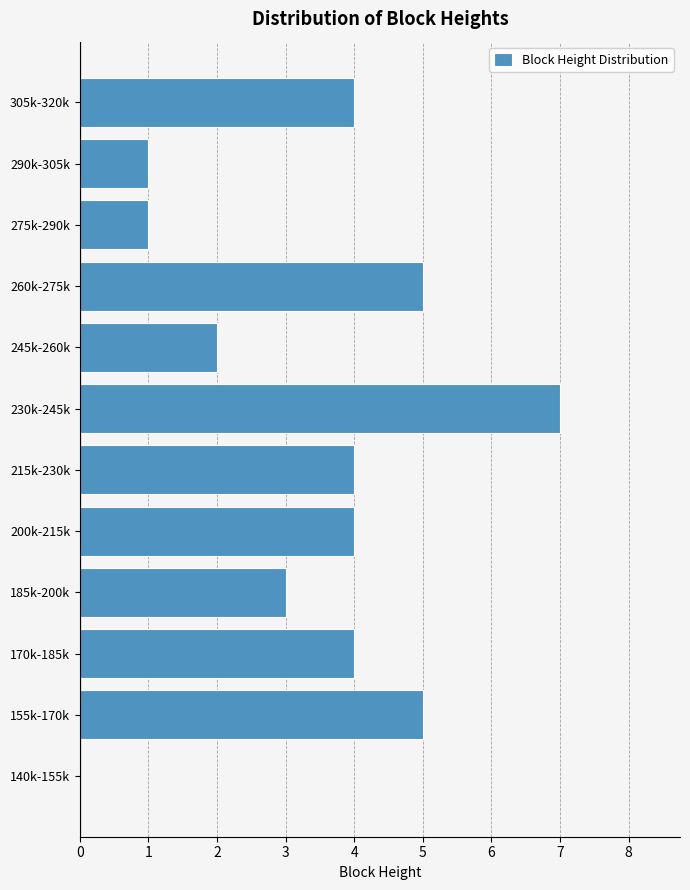

Reading bottom to top, what are all the values shown in this chart?

140k-155k=0	155k-170k=5	170k-185k=4	185k-200k=3	200k-215k=4	215k-230k=4	230k-245k=7	245k-260k=2	260k-275k=5	275k-290k=1	290k-305k=1	305k-320k=4